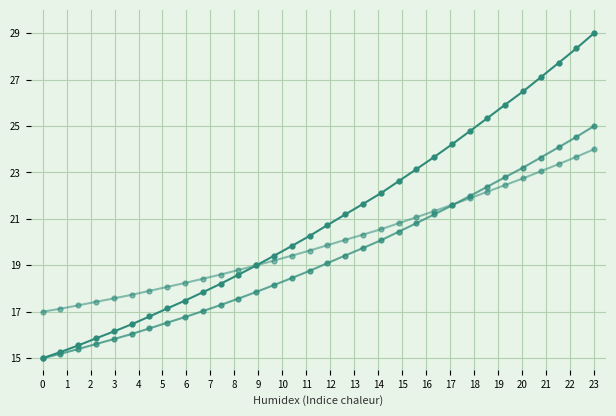

Does the chart display data point markers on the line(s)?

Yes